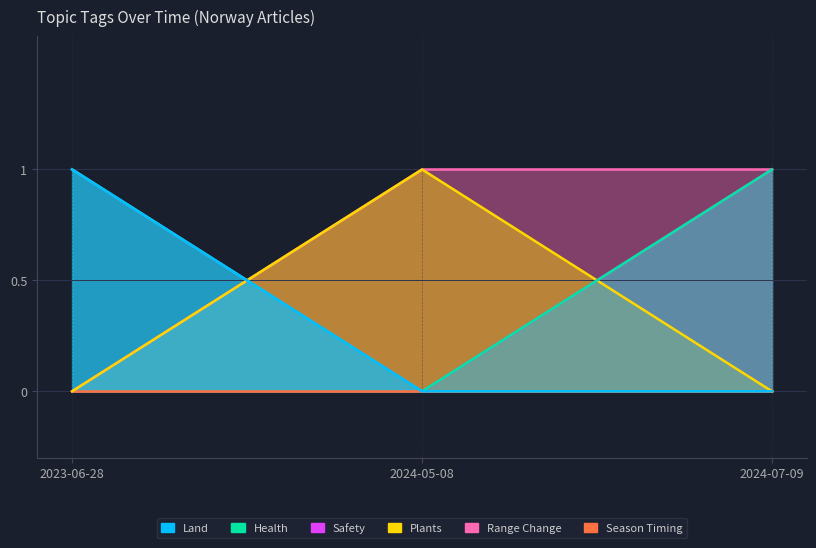

What is the difference between the highest and lowest values at 2023-06-28?

1